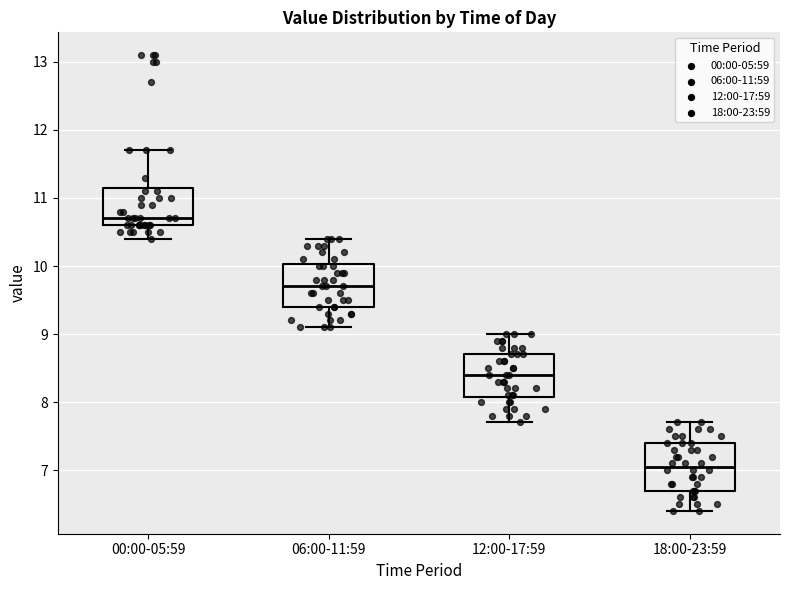

Where is the lower edge of the box for 06:00-11:59 on the y-axis? The values are not printed on the chart, so give them approximately, as read against the axis.

9.4